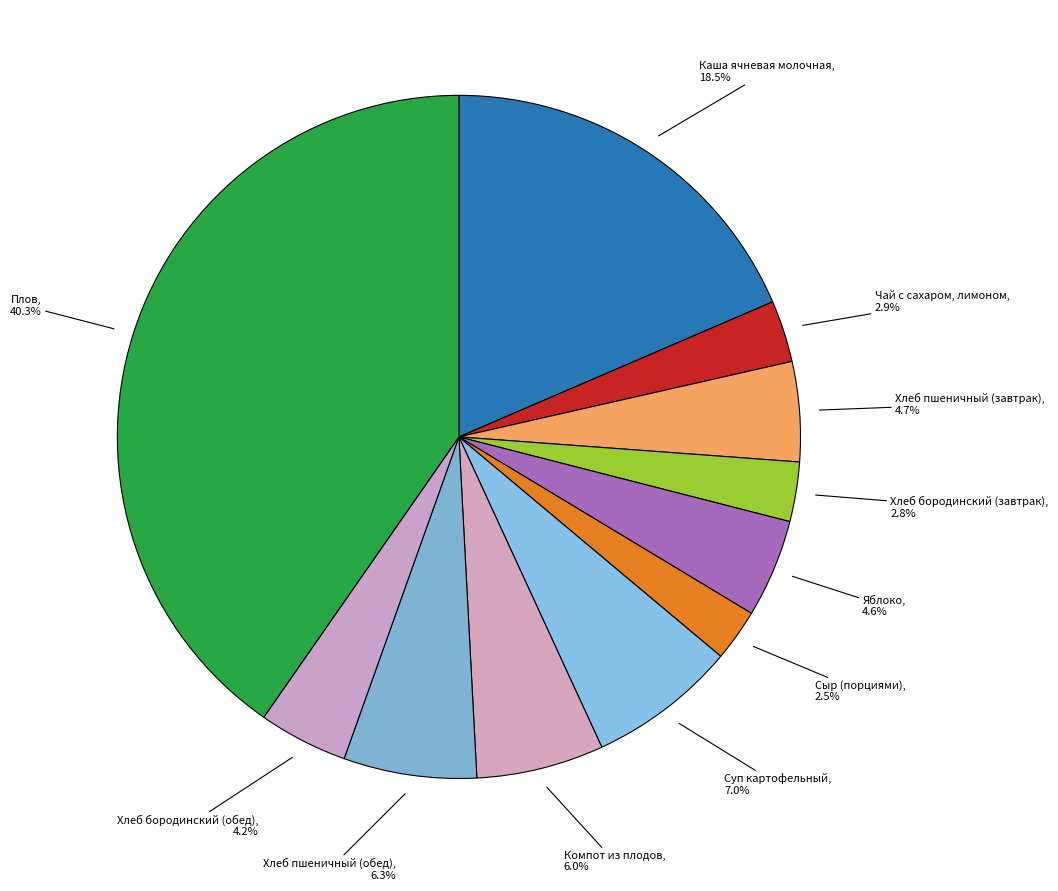

To the nearest percent, what portion does Хлеб пшеничный (обед) represent?

6%